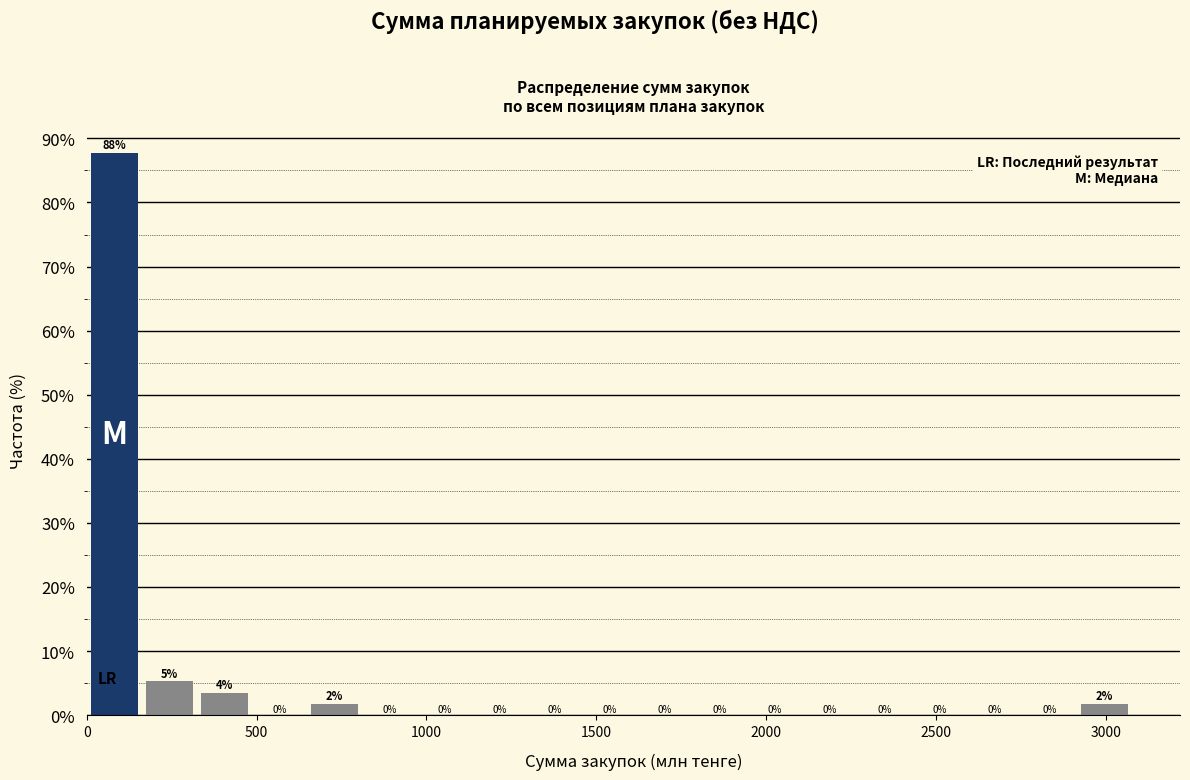

Read against the x-axis, roughly where is the centre of the tallest bar?

100